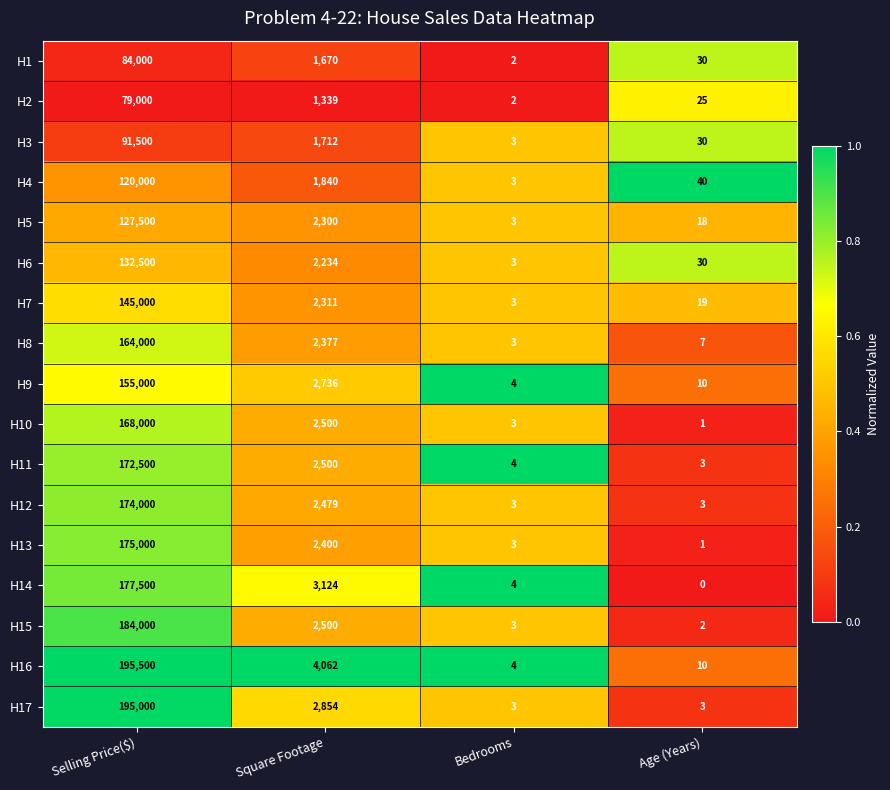

The value of H17 at Bedrooms is 1. True or false?

False